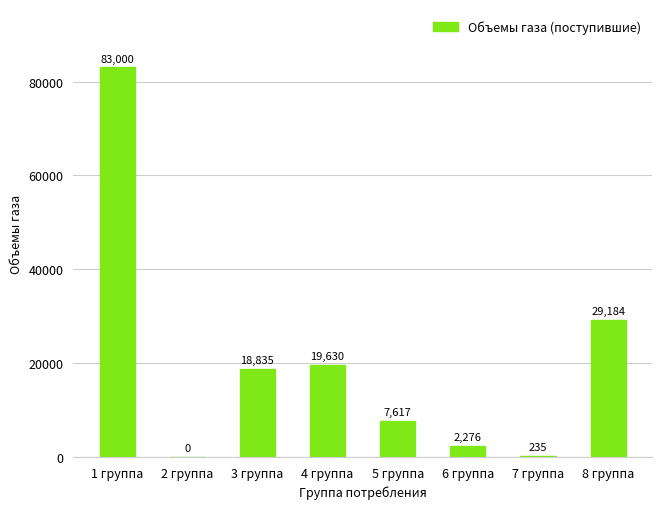

How many series are shown in this chart?

1